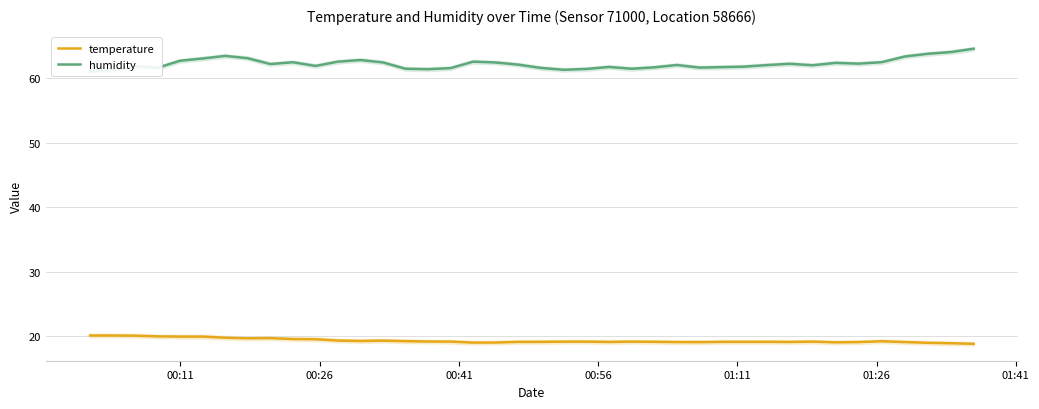

Reading left to right, extract all data points from this chart.

temperature: 20.1	20.1	20.1	20.0	20.0	20.0	19.8	19.7	19.7	19.6	19.6	19.4	19.3	19.4	19.3	19.2	19.2	19.0	19.1	19.1	19.1	19.2	19.2	19.1	19.2	19.2	19.1	19.1	19.1	19.2	19.2	19.1	19.2	19.1	19.1	19.2	19.1	19.0	18.9	18.9
humidity: 61.0	61.2	61.8	61.6	62.7	63.0	63.4	63.1	62.2	62.5	61.9	62.5	62.8	62.4	61.4	61.4	61.5	62.5	62.4	62.1	61.6	61.3	61.4	61.7	61.4	61.7	62.0	61.6	61.7	61.8	62.0	62.2	62.0	62.4	62.2	62.5	63.3	63.8	64.0	64.5